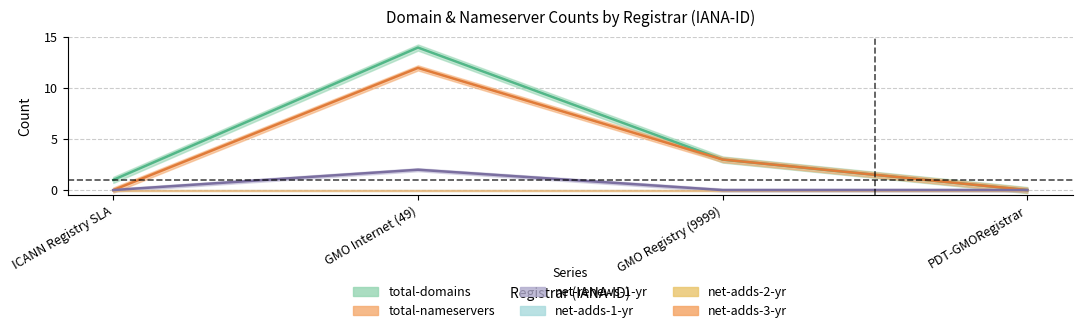

Between GMO Internet (49) and GMO Registry (9999), which is larger?

GMO Internet (49)